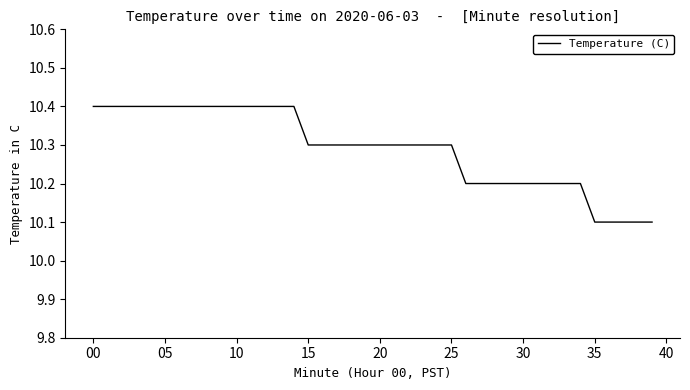

What is the minimum value shown in the chart?

10.1